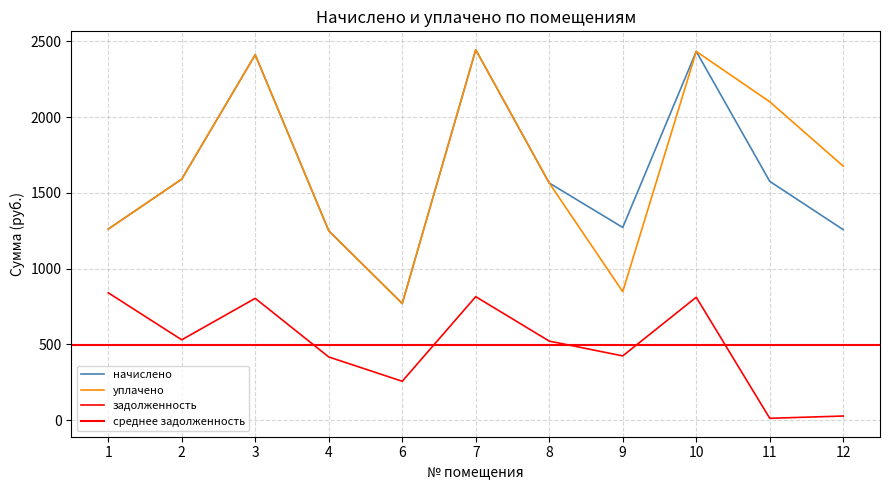

What is the average value of the задолженность series?

496.4